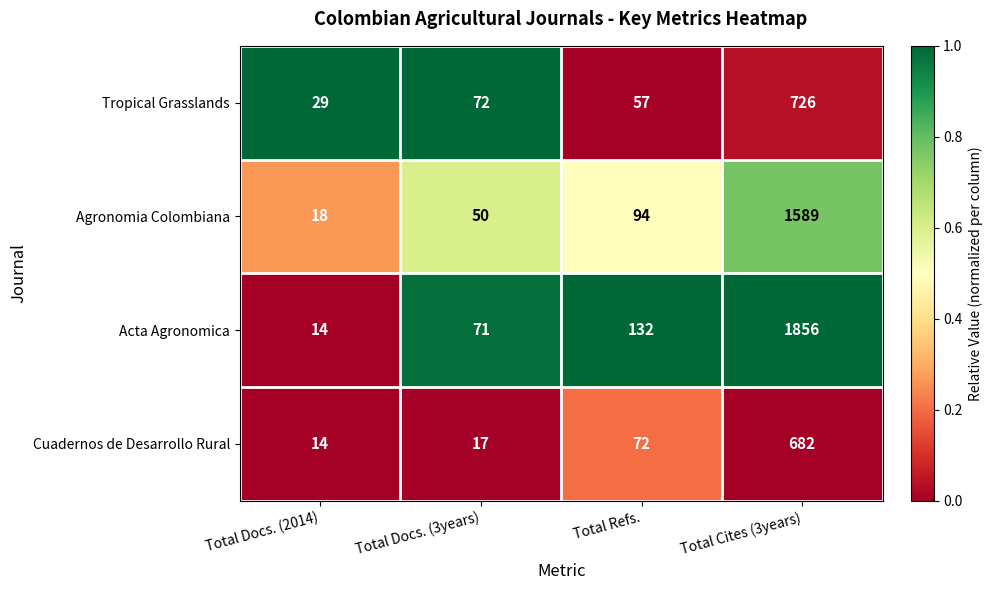

What is the greatest value displayed?

1856